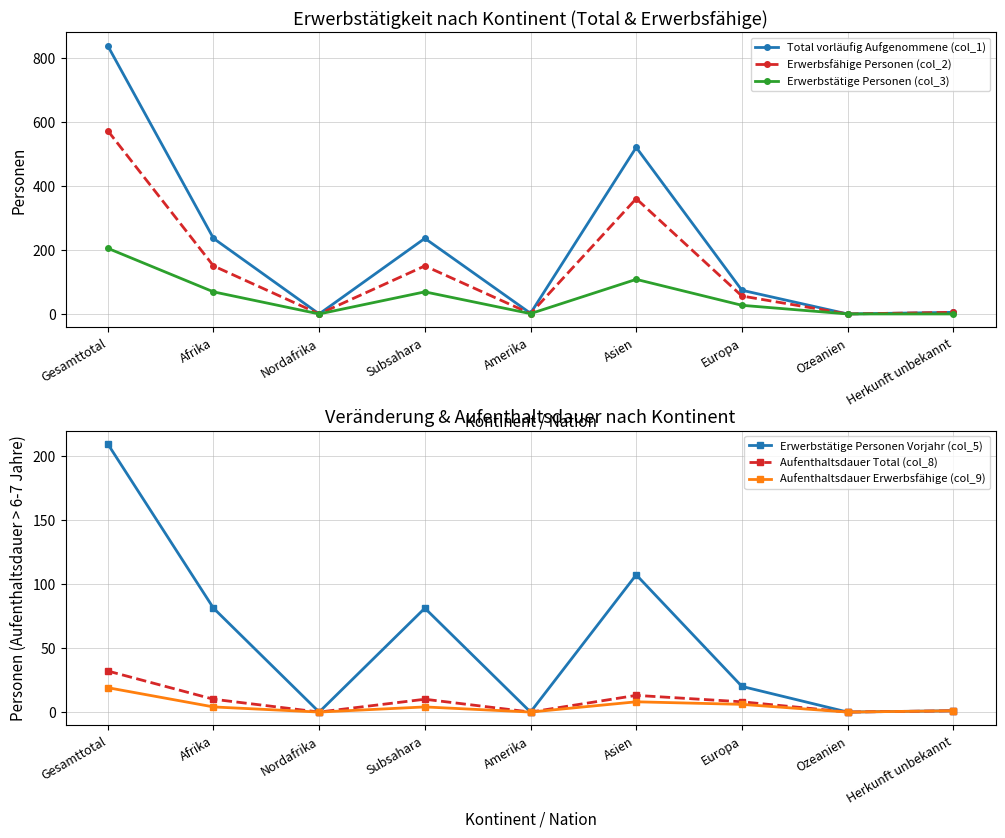

What is the difference between the highest and lowest values at Amerika?

2